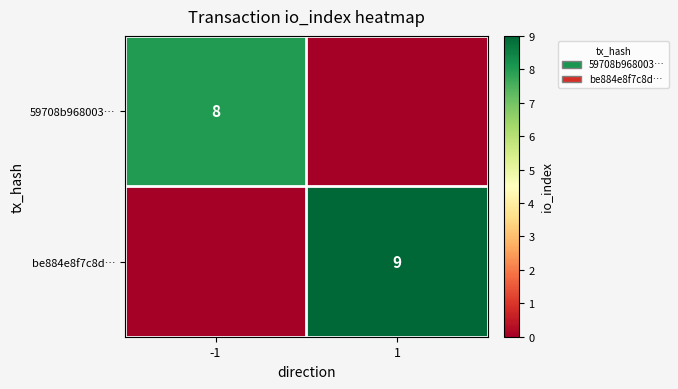

Which label corresponds to the largest value in the chart?

1